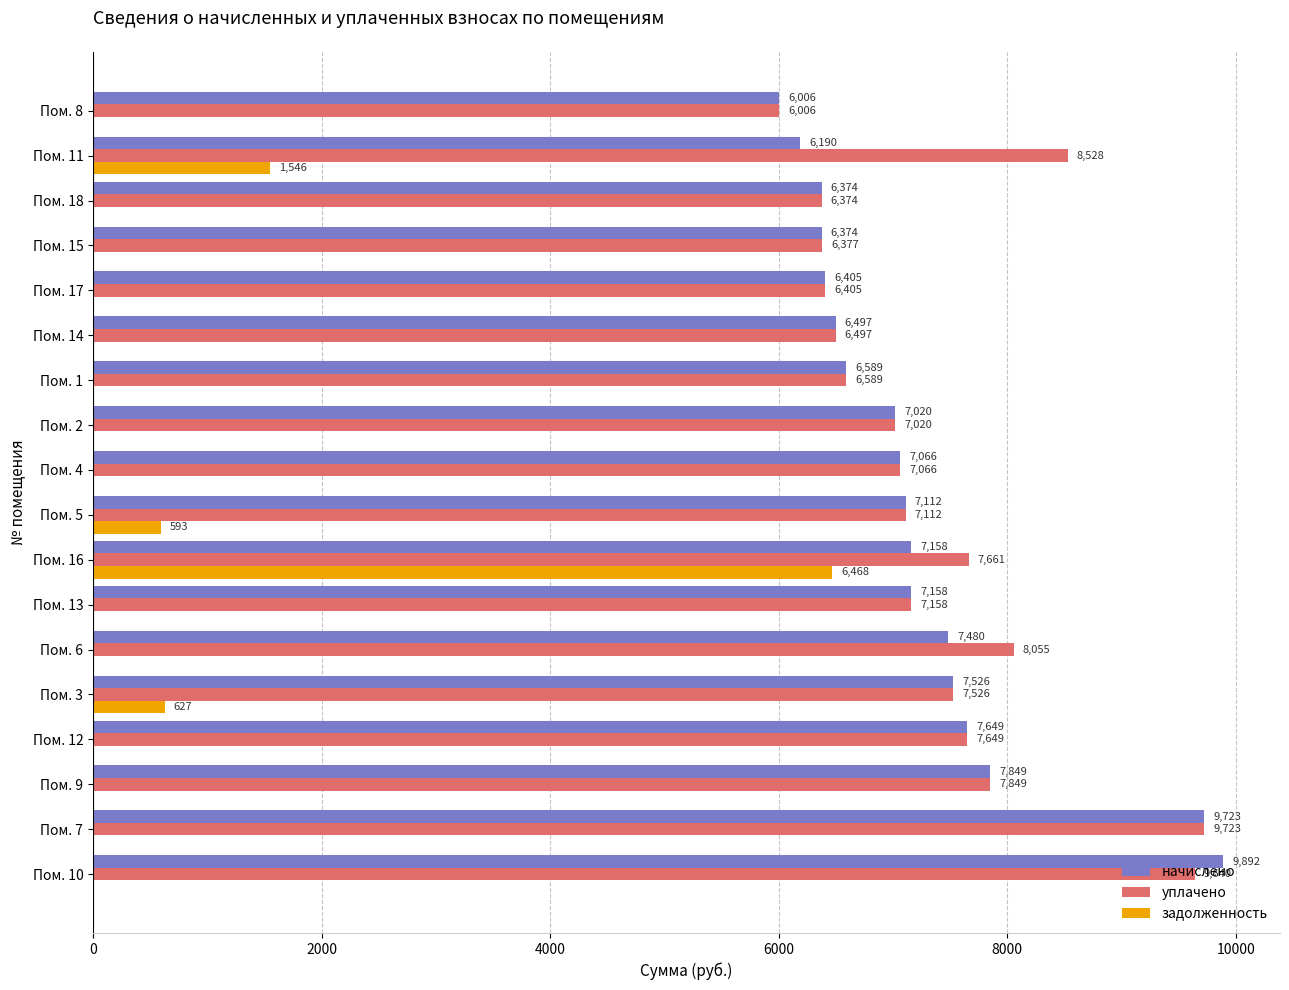

How many values in задолженность are above zero?

4